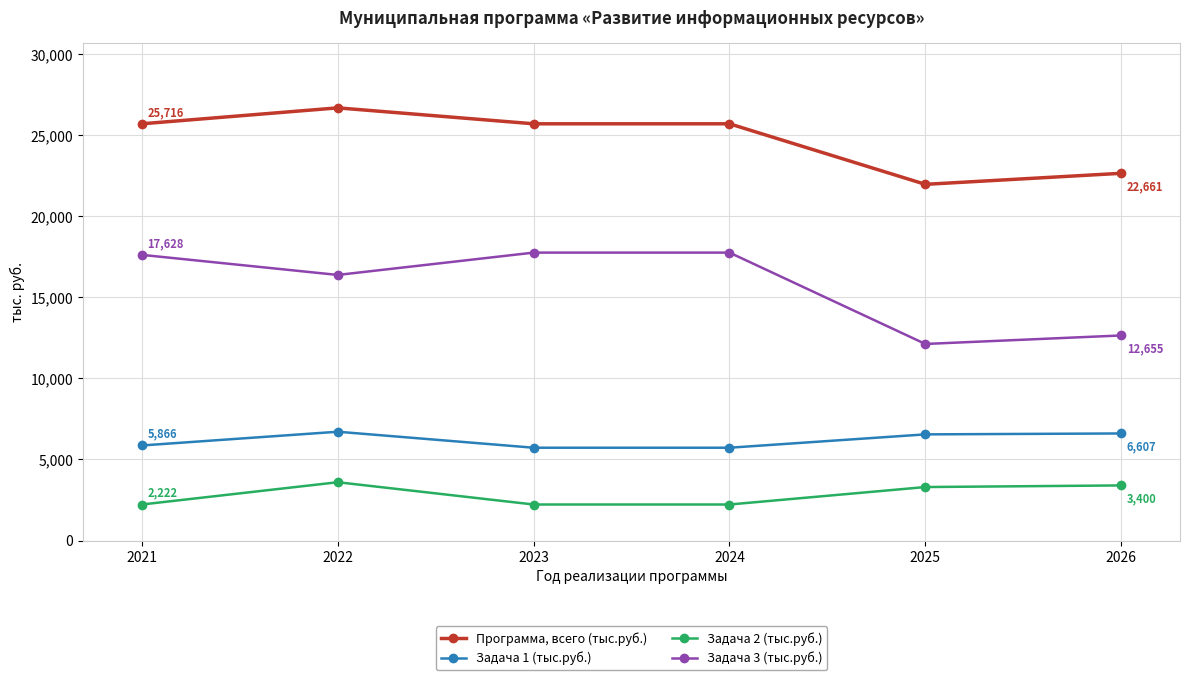

Is it true that Программа, всего (тыс.руб.) equals 29910.4 at 2026?

False